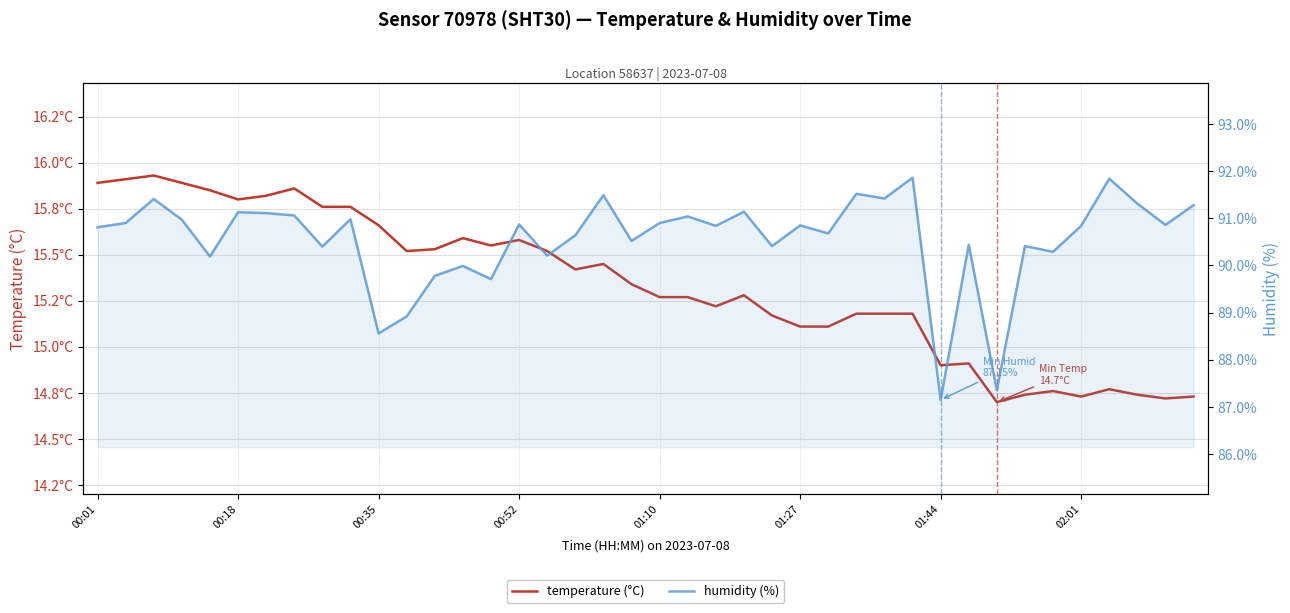

Between 00:01 and 29, which series saw the biggest shift?

humidity (%)